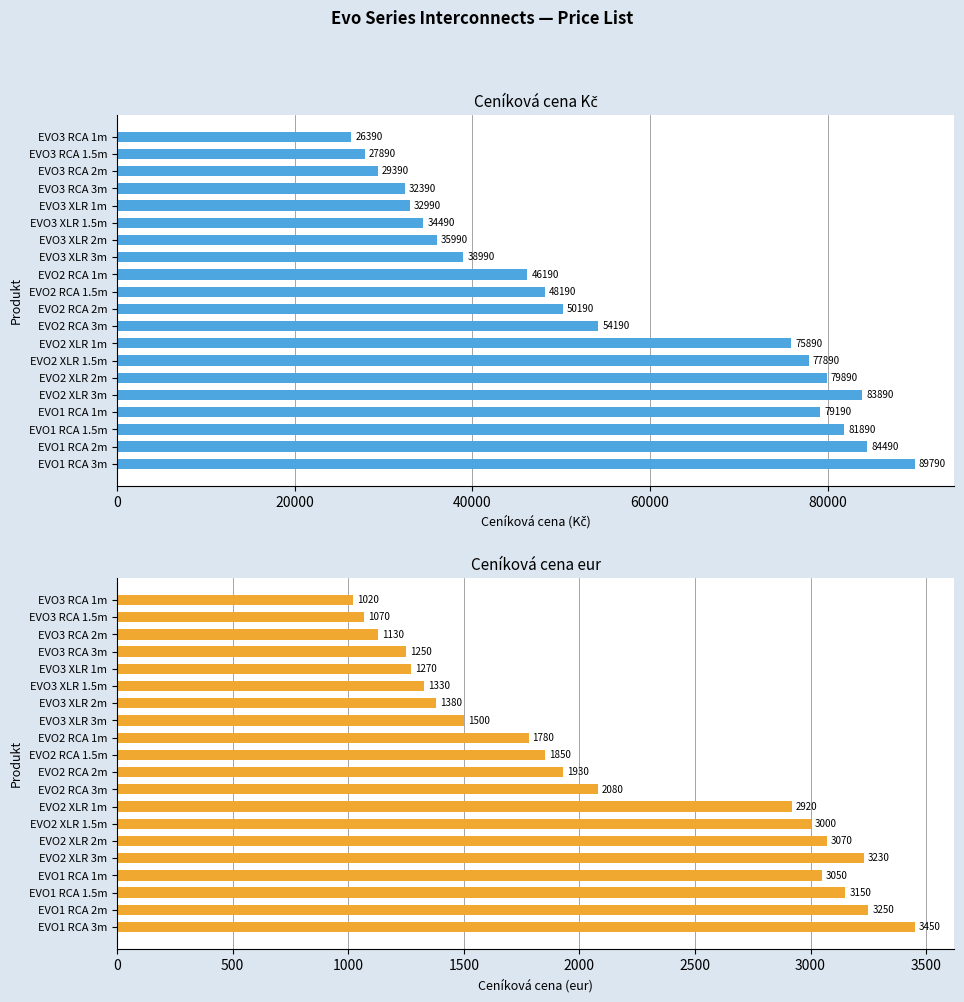

How many groups of bars are there?

20